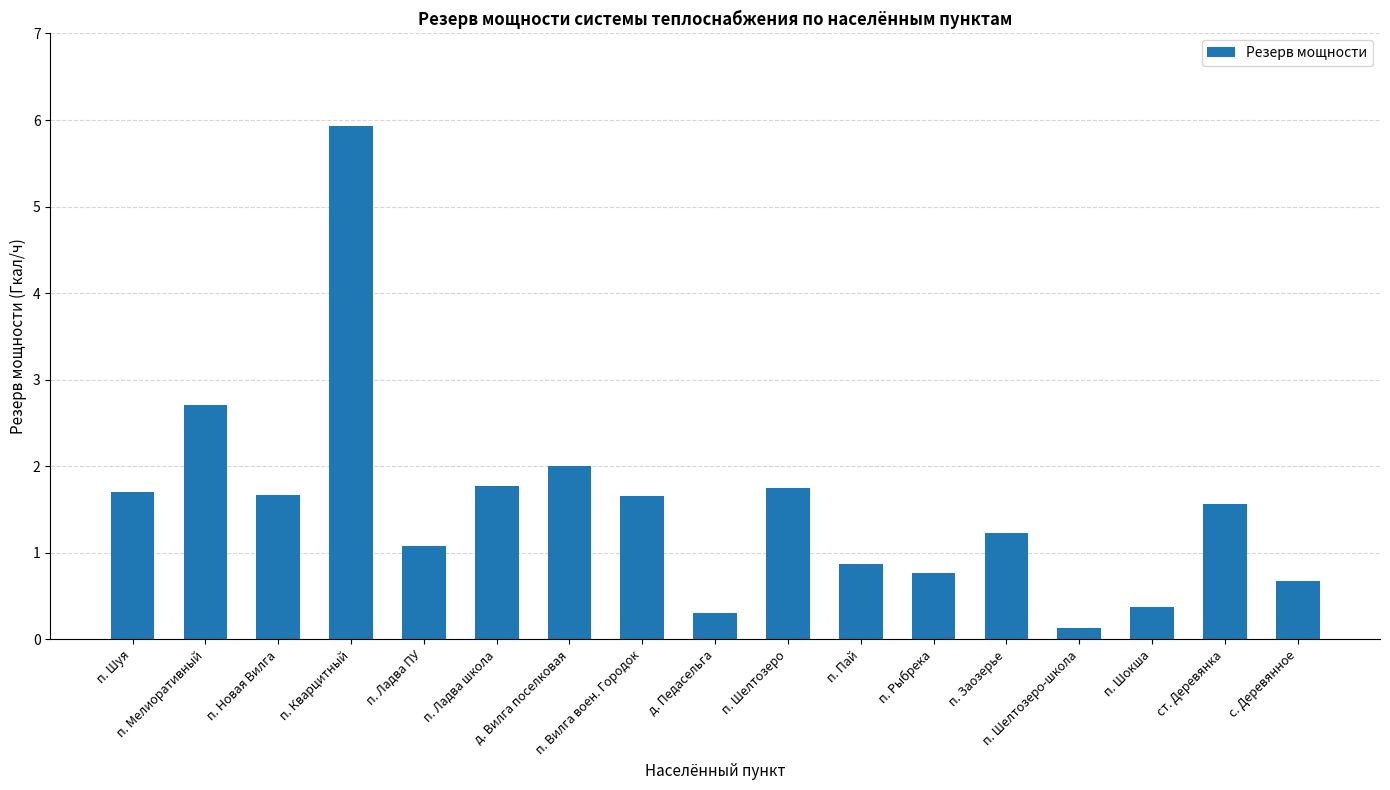

What is the maximum value shown in the chart?

5.9